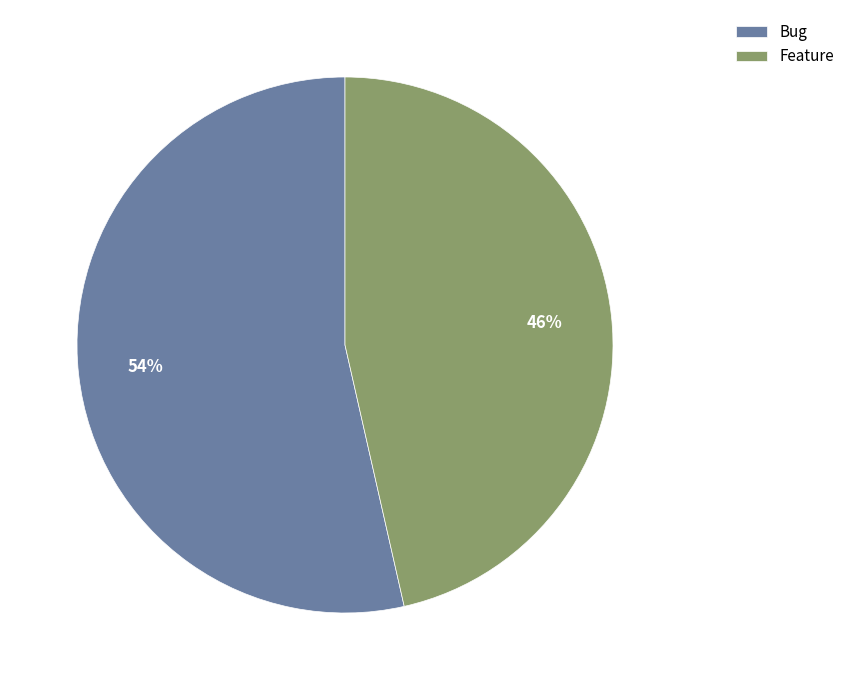

Combined, do Bug and Feature account for over 50%?

Yes